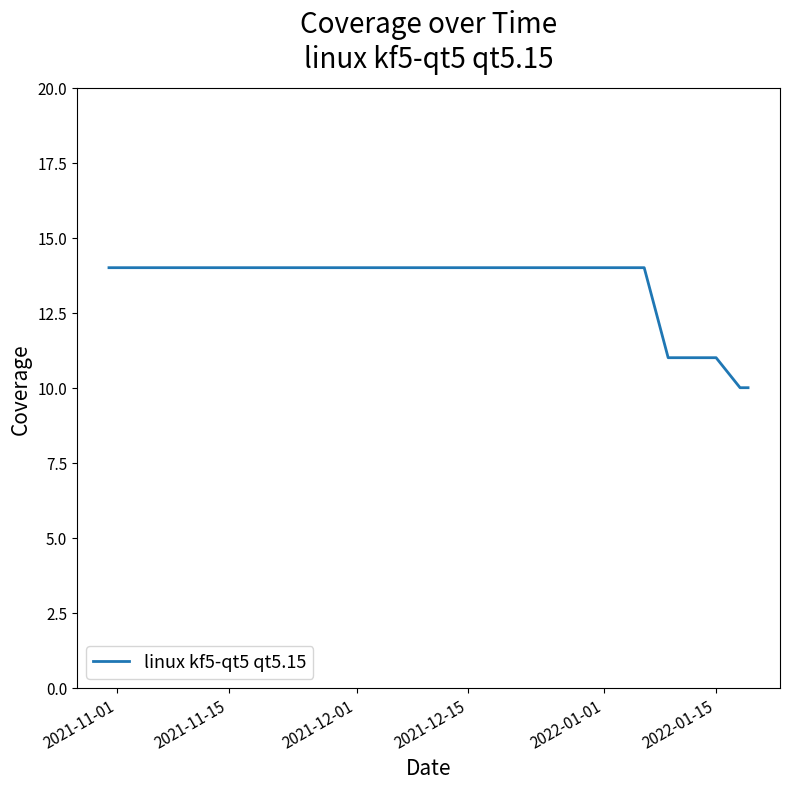

What is the maximum value shown in the chart?

14